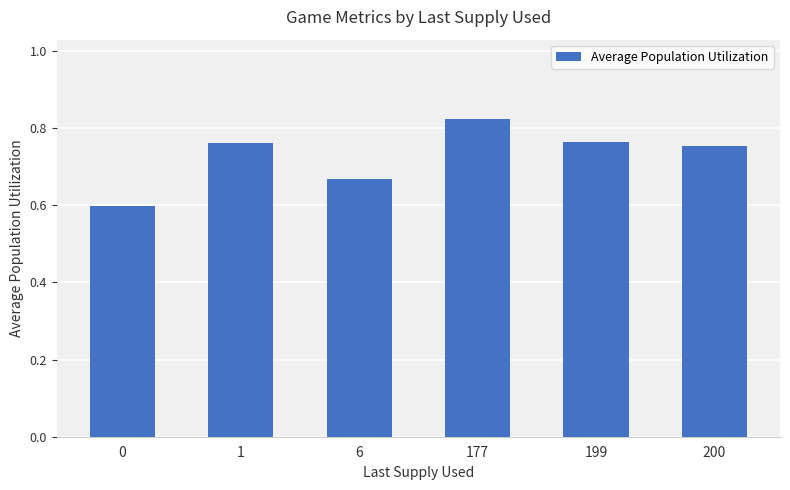

How many bars are there in total?

6